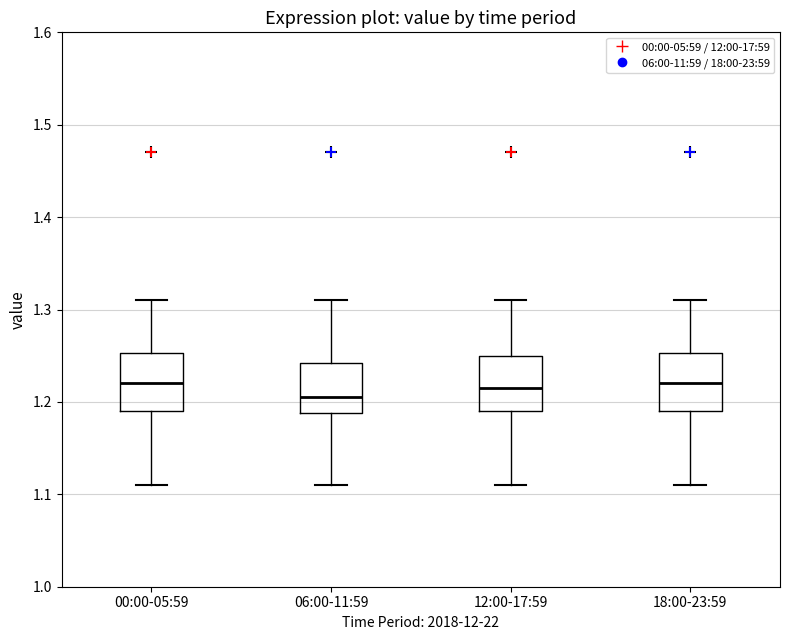

Reading left to right, transcribe this box plot: for each box, give where its median line is, the range the box spans, and where its two whiskers end, as read against the y-axis. The values are not printed on the chart, so give them approximately, as read against the axis.

00:00-05:59: median 1.22, box 1.19 to 1.25, whiskers 1.11 to 1.31
06:00-11:59: median 1.21, box 1.19 to 1.24, whiskers 1.11 to 1.31
12:00-17:59: median 1.22, box 1.19 to 1.25, whiskers 1.11 to 1.31
18:00-23:59: median 1.22, box 1.19 to 1.25, whiskers 1.11 to 1.31